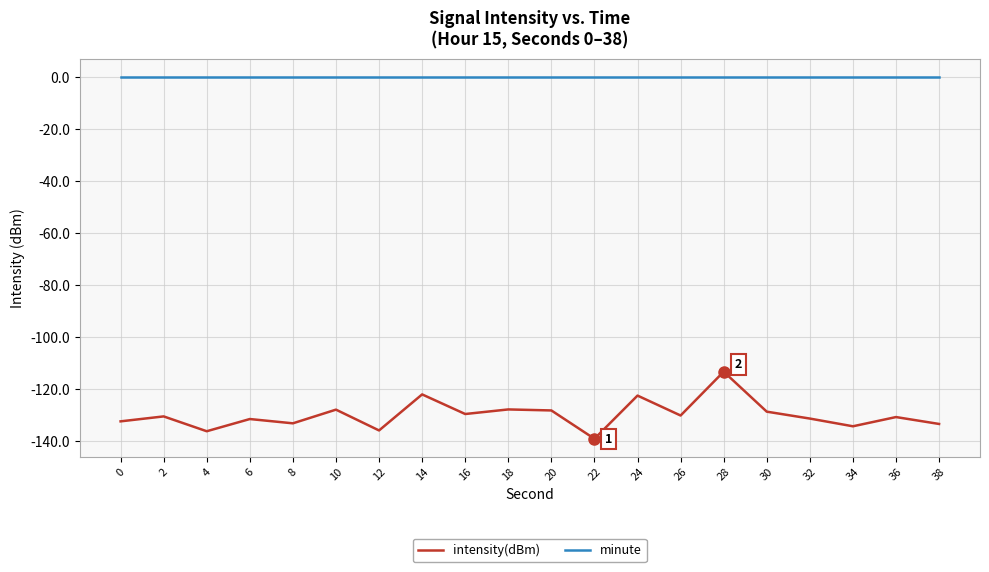

Which series changed the most between 6 and 10?

intensity(dBm)